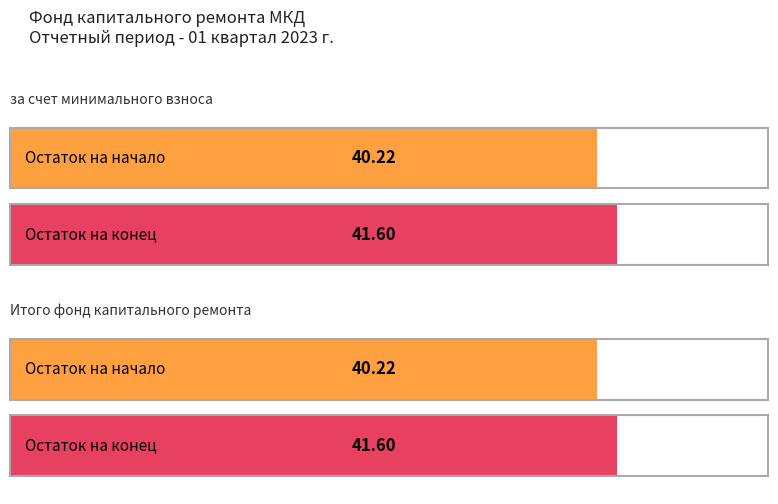

The value of за счет минимального взноса at Остаток на конец is 26.0. True or false?

False